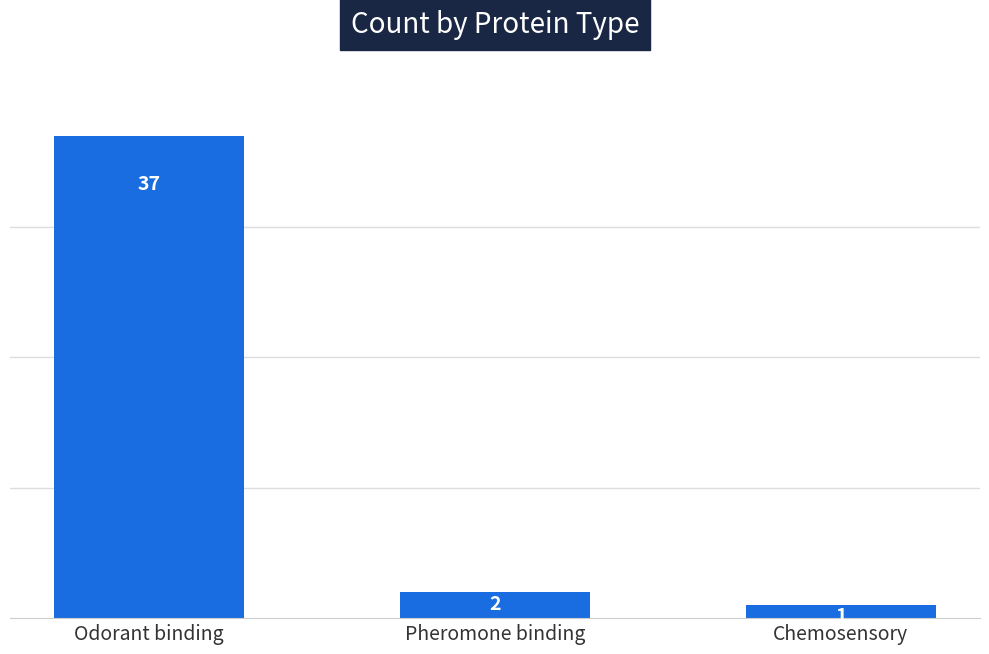

Rank the categories by value from highest to lowest.

Odorant binding, Pheromone binding, Chemosensory